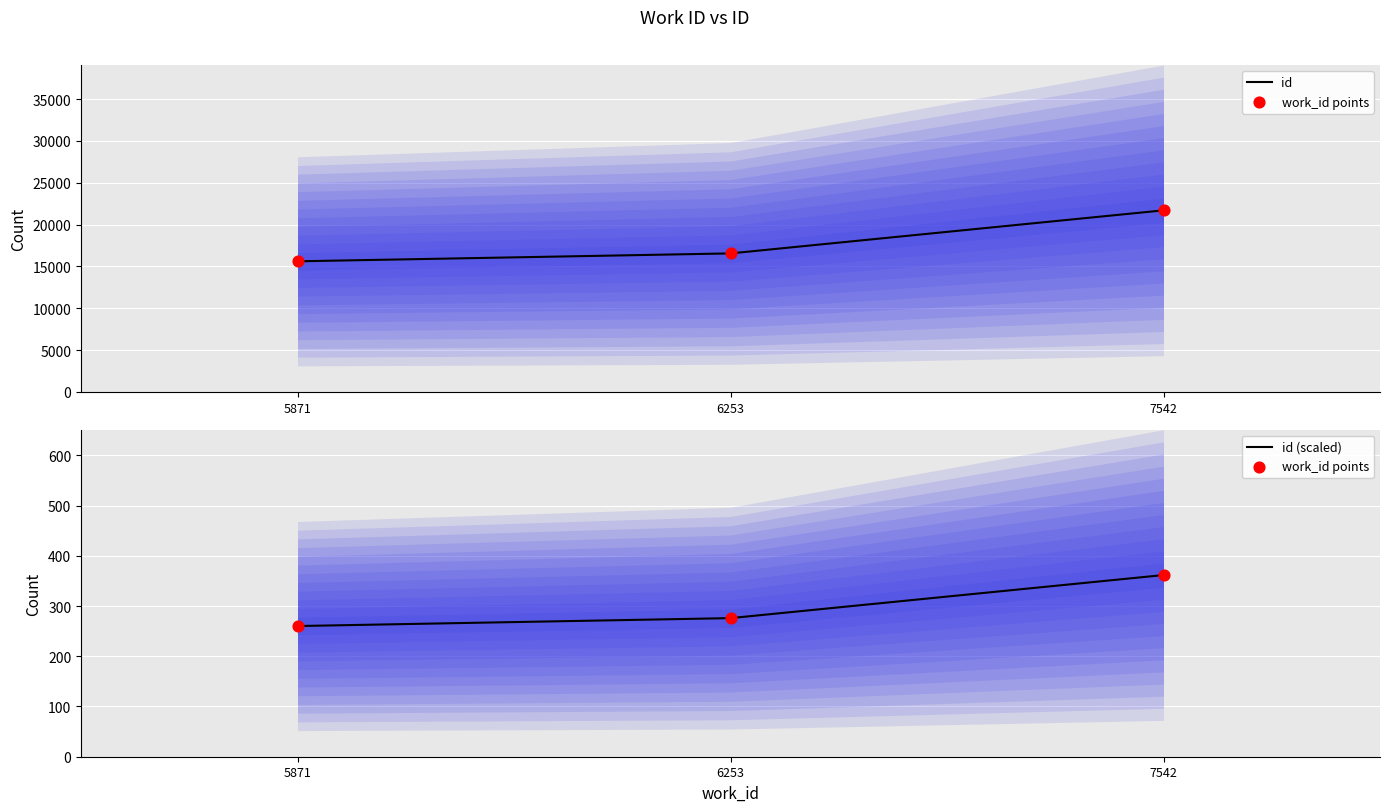

At how many categories does at least one series exceed 14808?

3